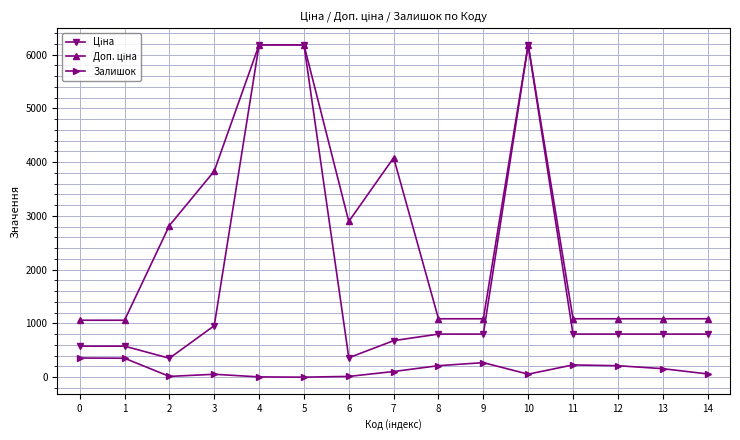

How many data points does each series have?

15